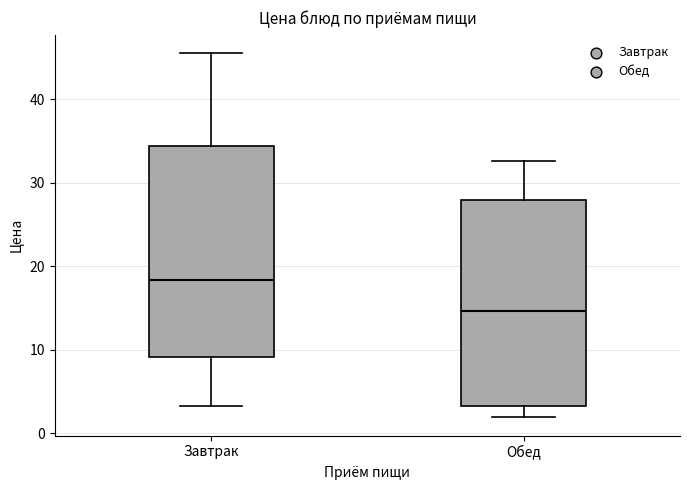

Reading left to right, read every box against the y-axis: the position of its median line, the range the box covers, and the ends of its whiskers. The values are not printed on the chart, so give them approximately, as read against the axis.

Завтрак: median 18, box 9 to 34, whiskers 3 to 46
Обед: median 15, box 3 to 28, whiskers 2 to 33